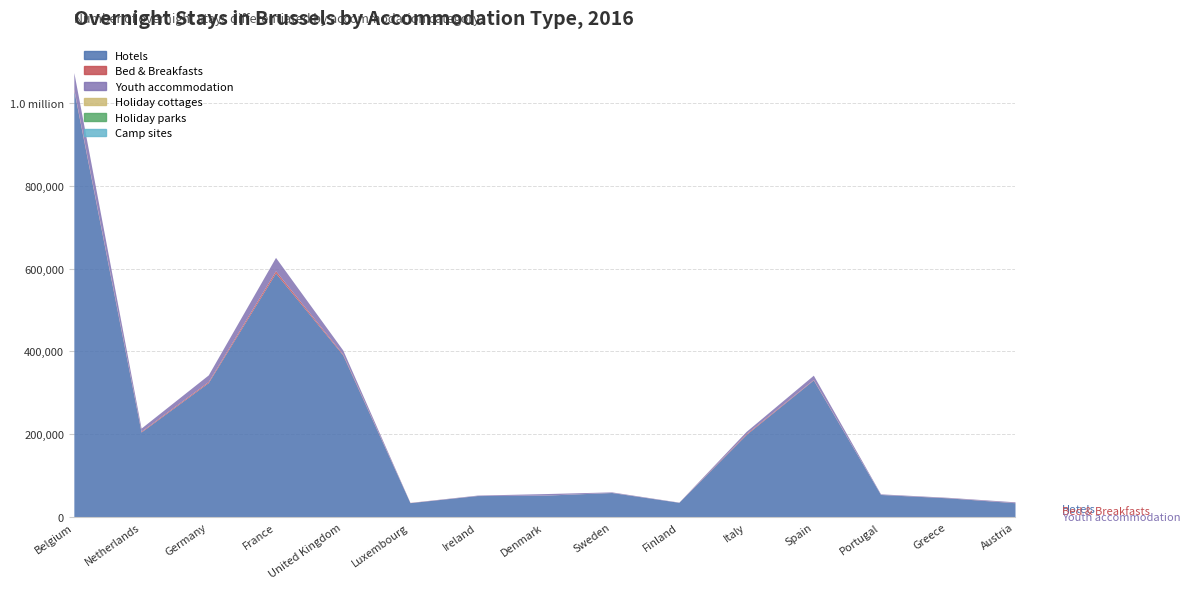

What is the sum of all Bed & Breakfasts values?

19535